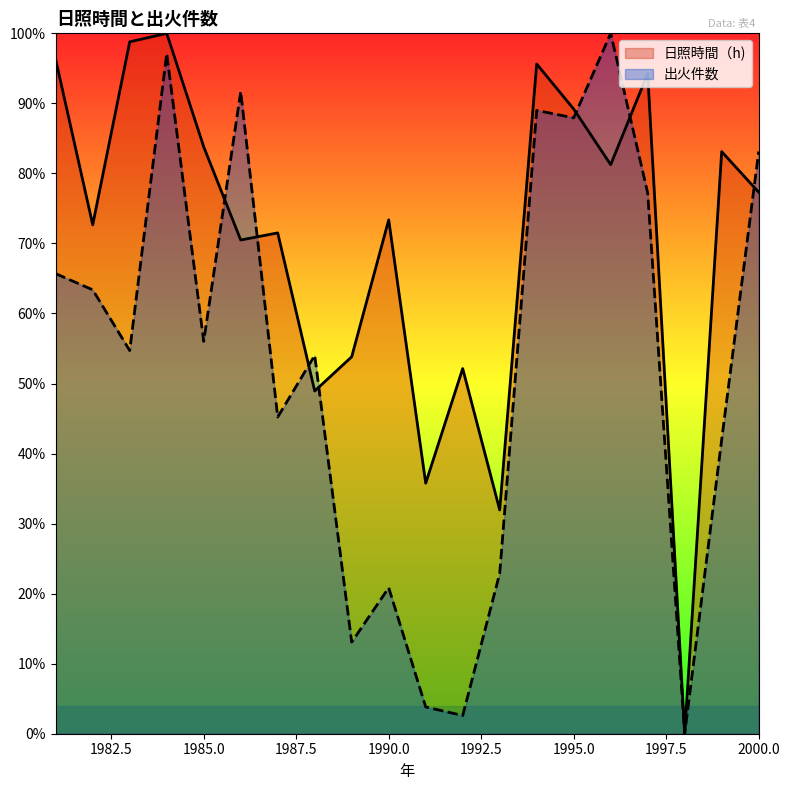

Rank the categories by 出火件数 value from lowest to highest.

1998, 1992, 1991, 1989, 1990, 1993, 1999, 1987, 1988, 1983, 1985, 1982, 1981, 1997, 2000, 1995, 1994, 1986, 1984, 1996